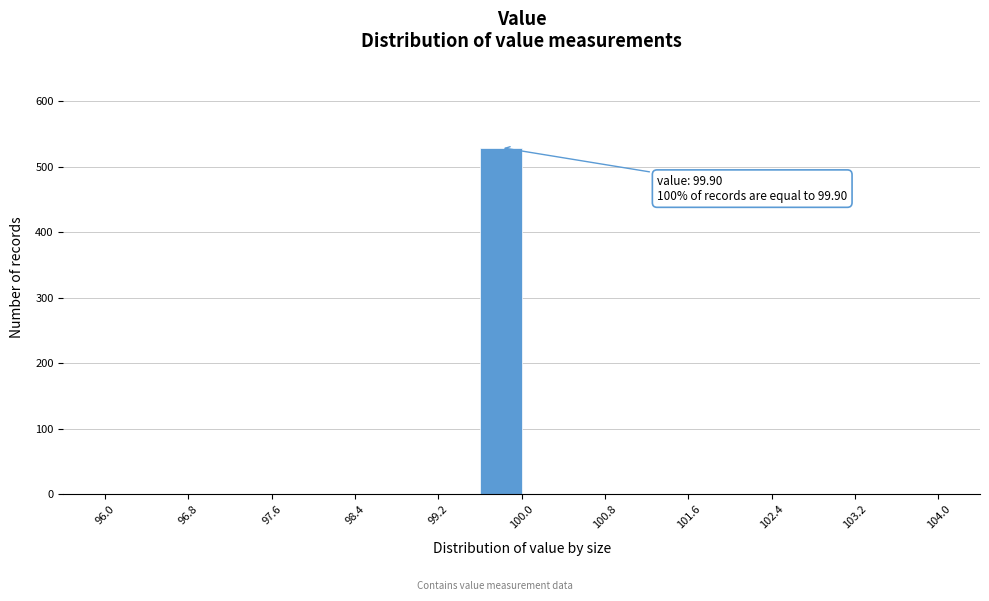

Which range on the x-axis has the tallest bar?

99.6 to 100.0